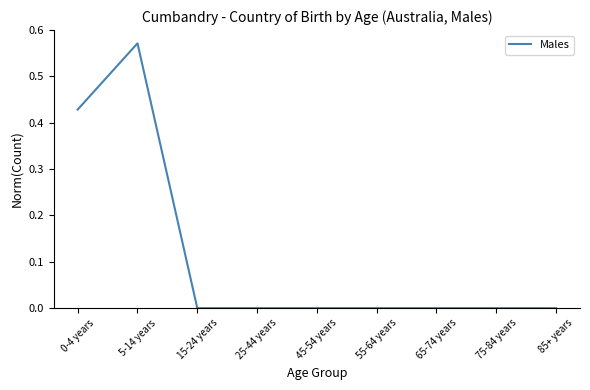

The chart shows a value of 0.4 at 45-54 years. True or false?

False